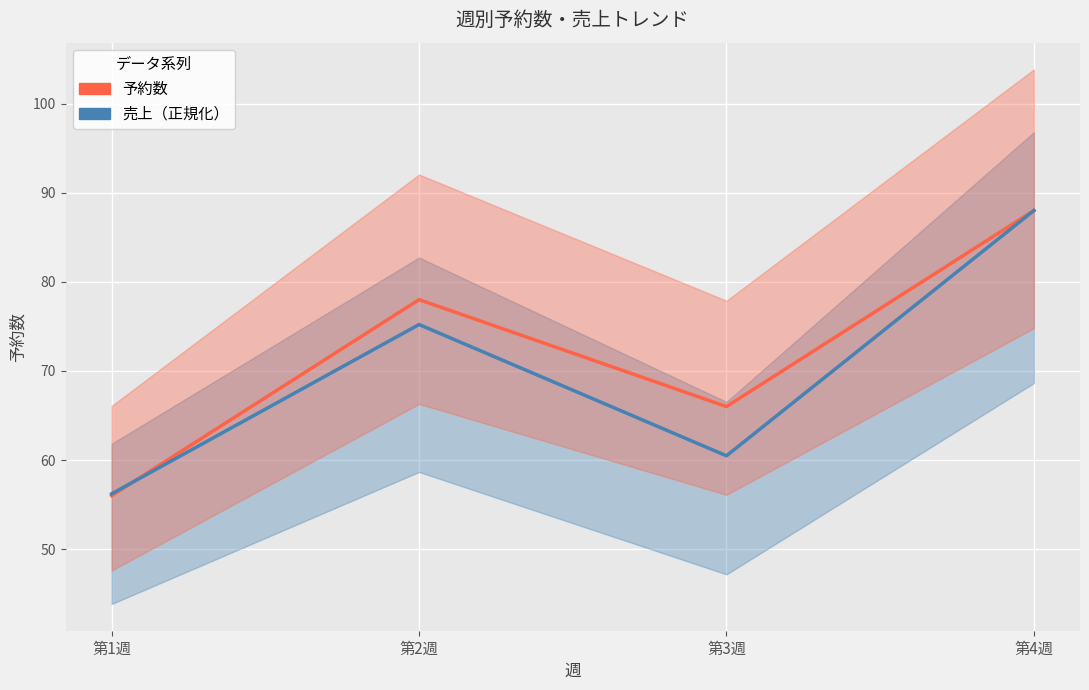

How many intersections are there between 予約数 and 売上（正規化）?

1